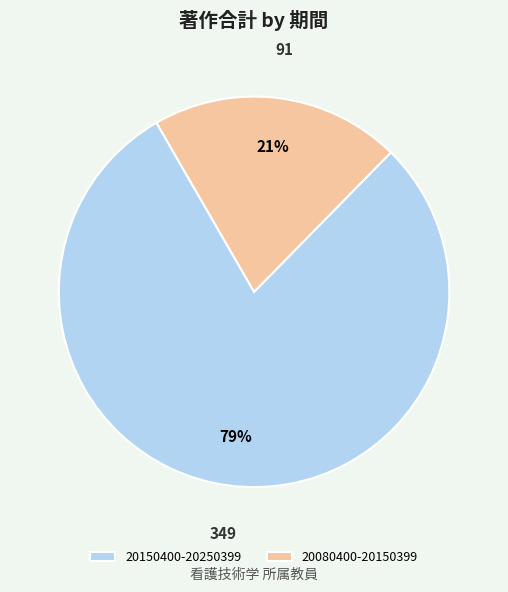

What is the largest slice in the pie chart?

20150400-20250399